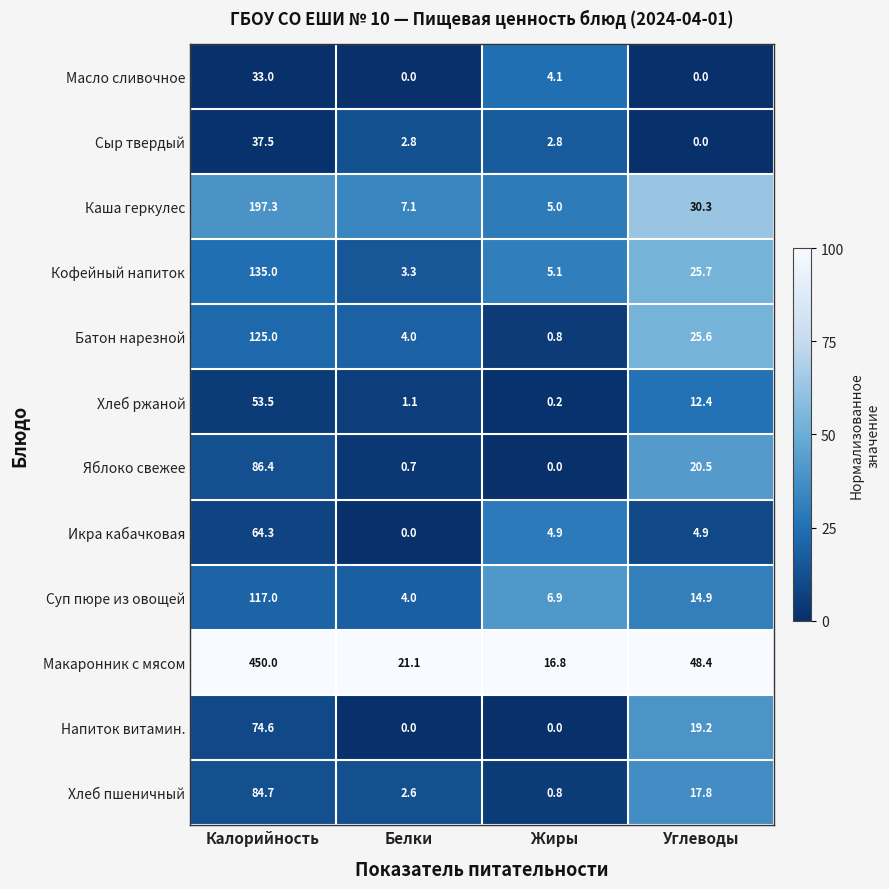

What is the difference between the highest and lowest values at Жиры?

16.8